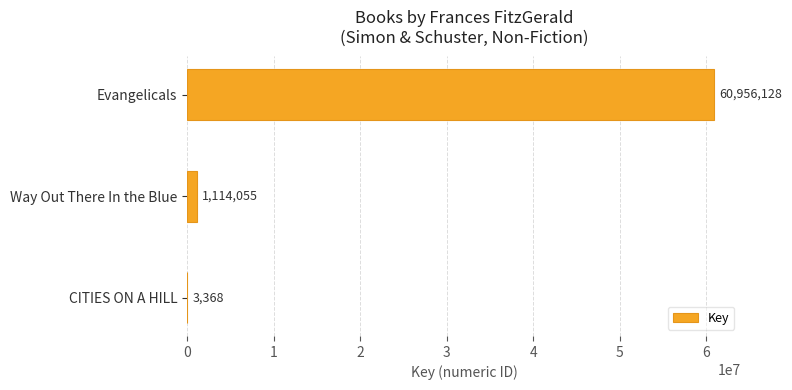

How many categories are shown in the chart?

3